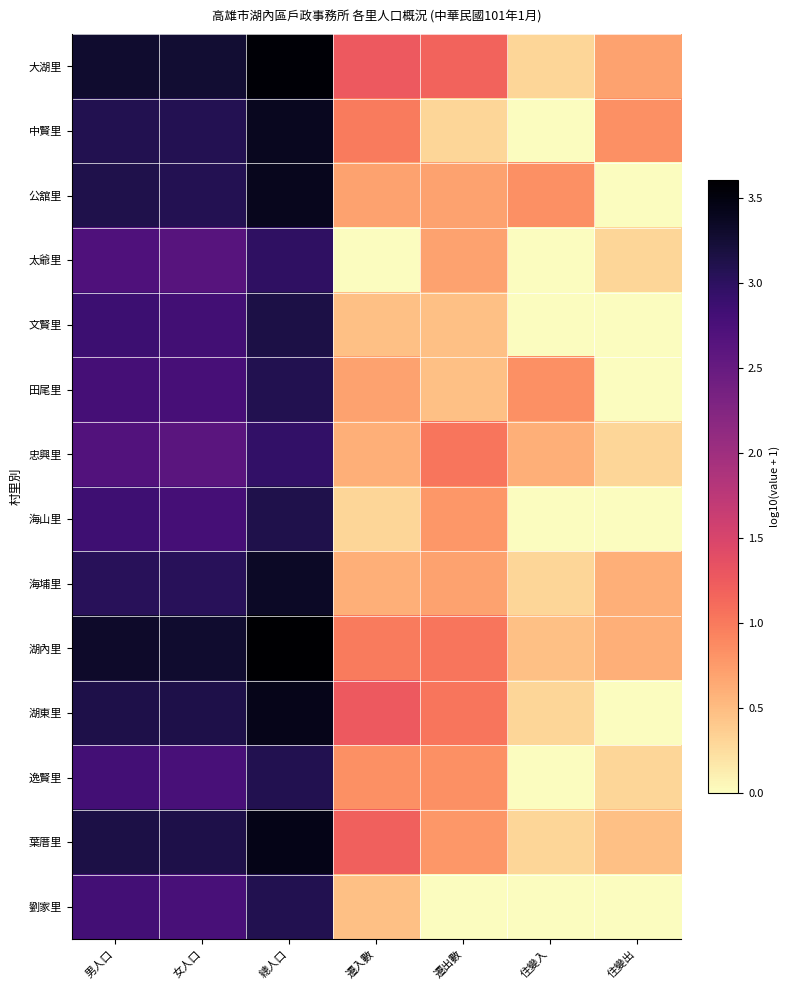

Reading left to right, transcribe all the data shown in this chart.

大湖里: 男人口=3.3	女人口=3.3	總人口=3.6	遷入數=1.3	遷出數=1.2	住變入=0.3	住變出=0.7
中賢里: 男人口=3.1	女人口=3.1	總人口=3.4	遷入數=1.0	遷出數=0.3	住變入=0.0	住變出=0.8
公舘里: 男人口=3.1	女人口=3.1	總人口=3.4	遷入數=0.7	遷出數=0.7	住變入=0.8	住變出=0.0
太爺里: 男人口=2.7	女人口=2.6	總人口=3.0	遷入數=0.0	遷出數=0.7	住變入=0.0	住變出=0.3
文賢里: 男人口=2.9	女人口=2.8	總人口=3.1	遷入數=0.5	遷出數=0.5	住變入=0.0	住變出=0.0
田尾里: 男人口=2.8	女人口=2.8	總人口=3.1	遷入數=0.7	遷出數=0.5	住變入=0.8	住變出=0.0
忠興里: 男人口=2.7	女人口=2.6	總人口=2.9	遷入數=0.6	遷出數=1.0	住變入=0.6	住變出=0.3
海山里: 男人口=2.8	女人口=2.8	總人口=3.1	遷入數=0.3	遷出數=0.8	住變入=0.0	住變出=0.0
海埔里: 男人口=3.0	女人口=3.0	總人口=3.3	遷入數=0.6	遷出數=0.7	住變入=0.3	住變出=0.6
湖內里: 男人口=3.3	女人口=3.3	總人口=3.6	遷入數=1.0	遷出數=1.0	住變入=0.5	住變出=0.6
湖東里: 男人口=3.1	女人口=3.1	總人口=3.4	遷入數=1.3	遷出數=1.0	住變入=0.3	住變出=0.0
逸賢里: 男人口=2.8	女人口=2.8	總人口=3.1	遷入數=0.8	遷出數=0.8	住變入=0.0	住變出=0.3
葉厝里: 男人口=3.2	女人口=3.1	總人口=3.4	遷入數=1.2	遷出數=0.8	住變入=0.3	住變出=0.5
劉家里: 男人口=2.8	女人口=2.8	總人口=3.1	遷入數=0.5	遷出數=0.0	住變入=0.0	住變出=0.0